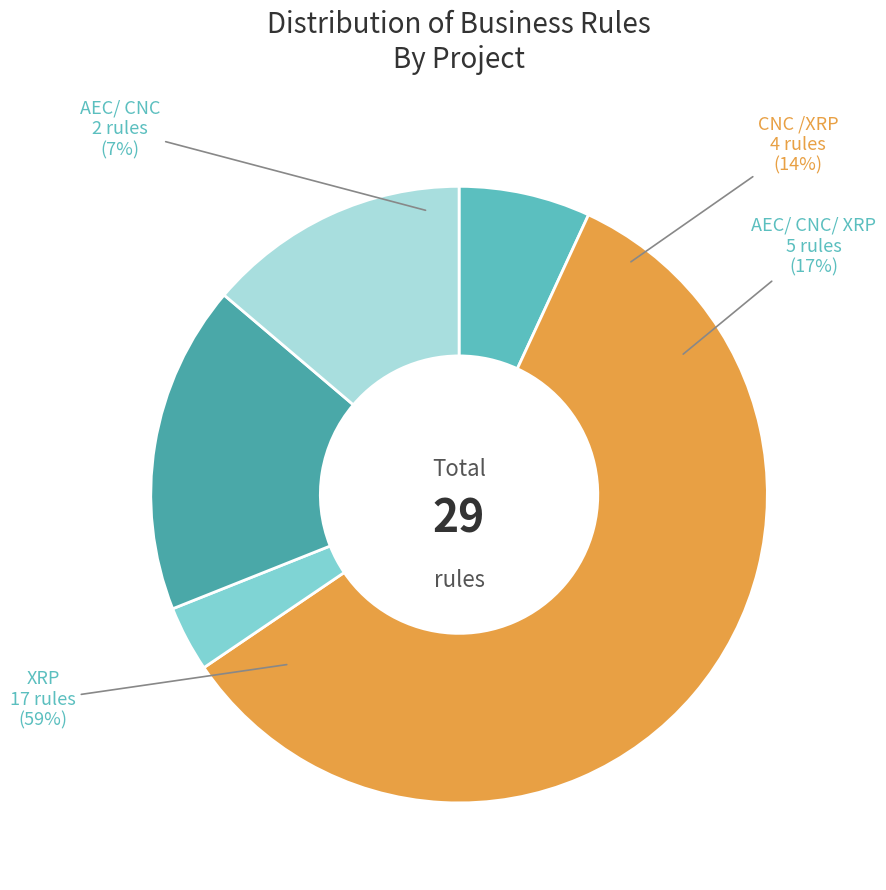

To the nearest percent, what is the average slice percentage?

20%